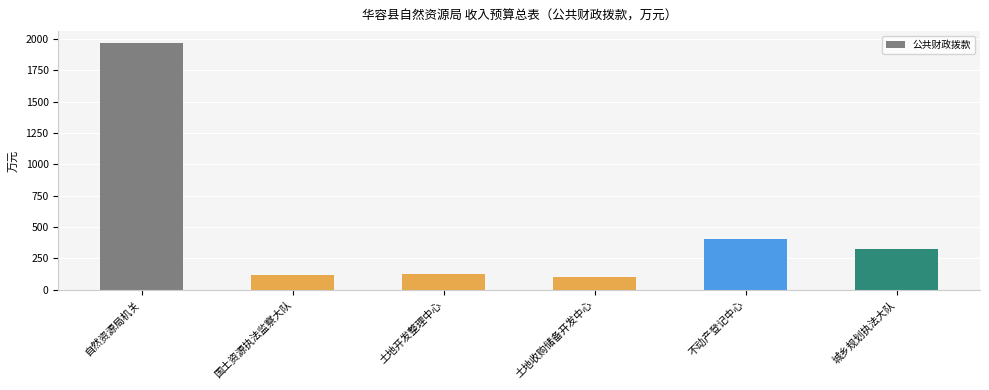

What is the label of the 3rd bar from the right?

土地收购储备开发中心